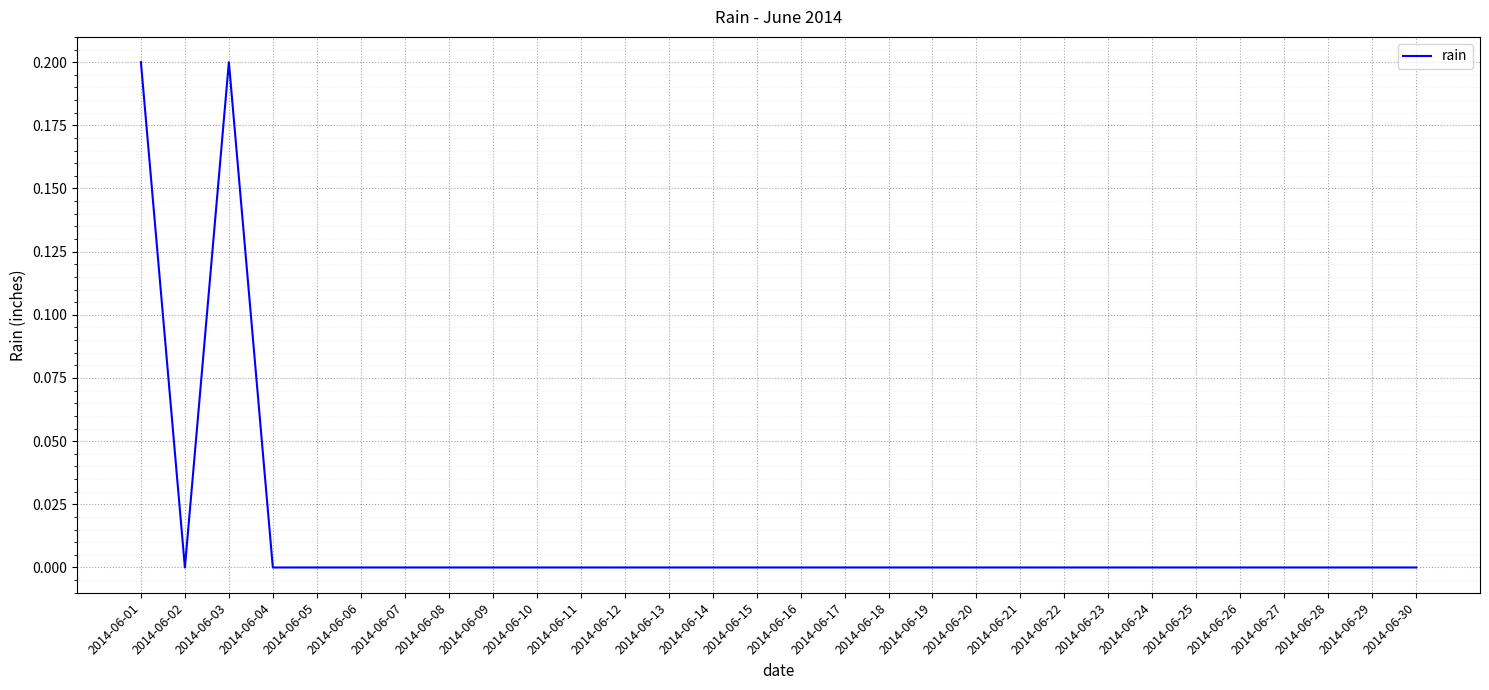

What is the difference between the maximum and minimum values?

0.2